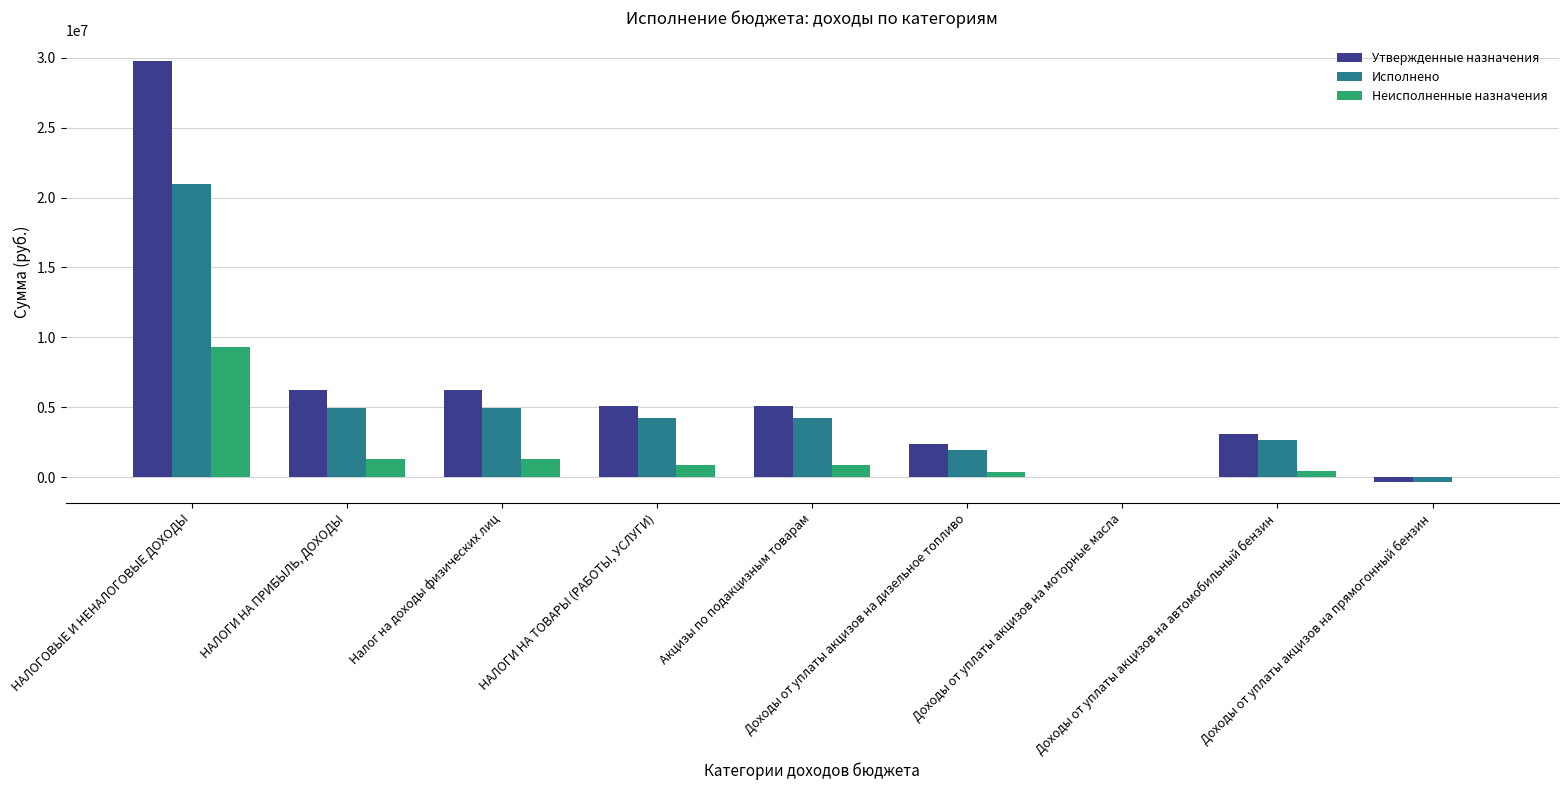

What value does the Исполнено series have at Доходы от уплаты акцизов на автомобильный бензин?

2639475.7